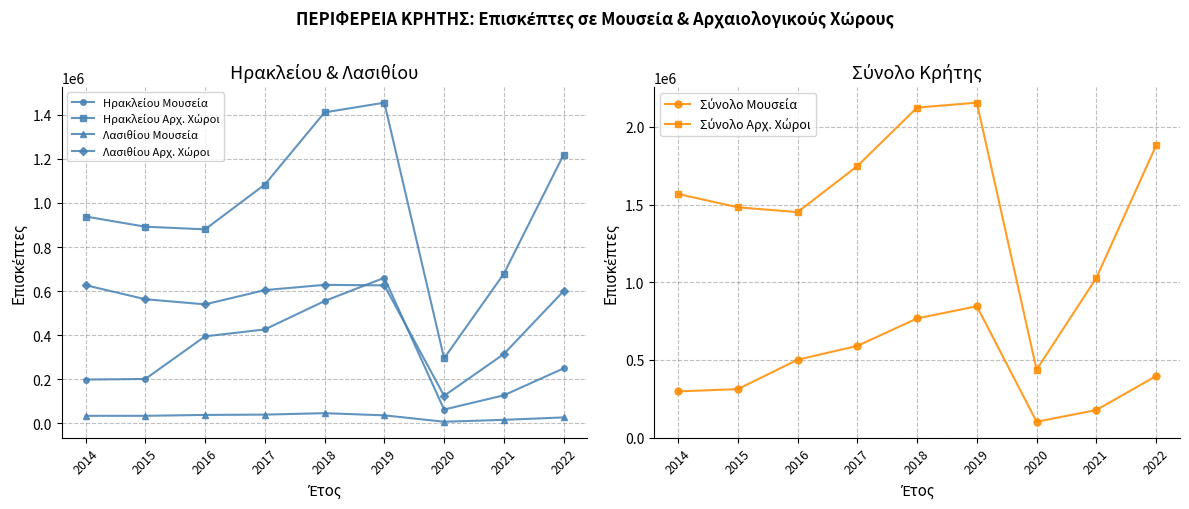

Rank the series at 2022 from lowest to highest value.

Λασιθίου Μουσεία, Ηρακλείου Μουσεία, Σύνολο Μουσεία, Λασιθίου Αρχ. Χώροι, Ηρακλείου Αρχ. Χώροι, Σύνολο Αρχ. Χώροι